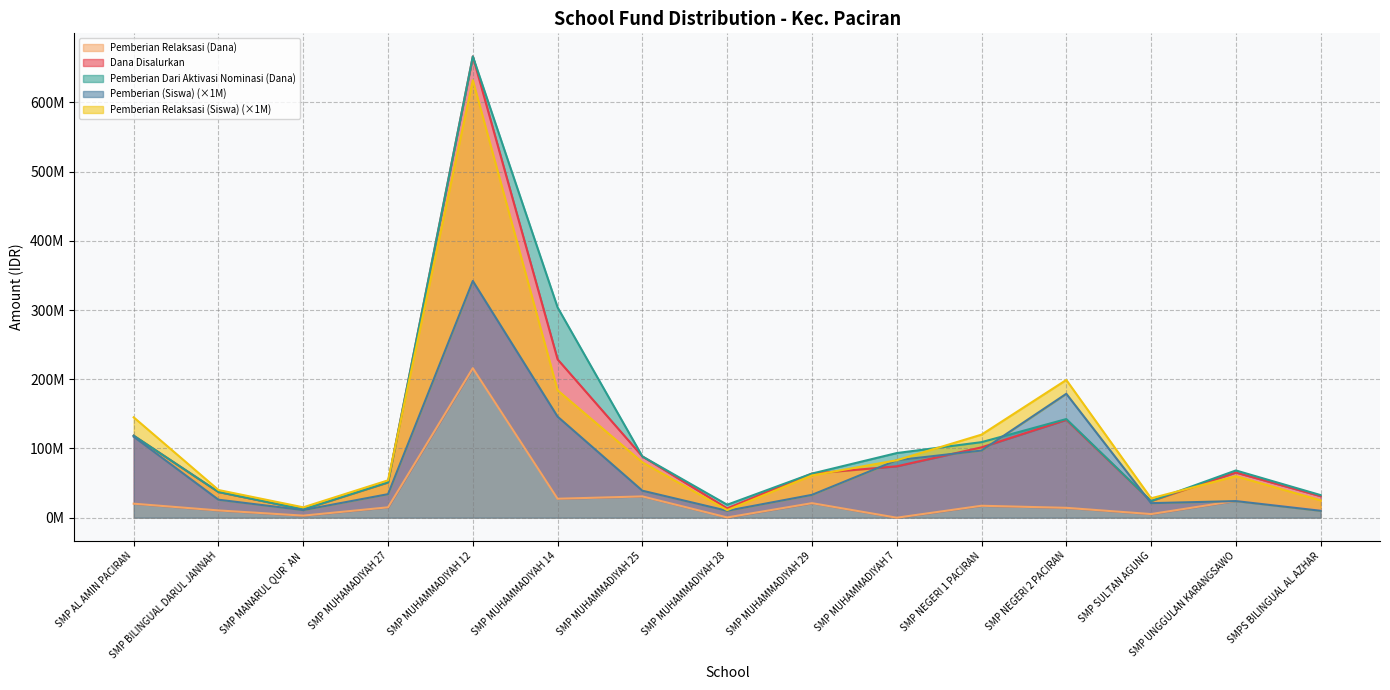

Between SMP AL AMIN PACIRAN and SMPS BILINGUAL AL AZHAR, which is larger?

SMP AL AMIN PACIRAN